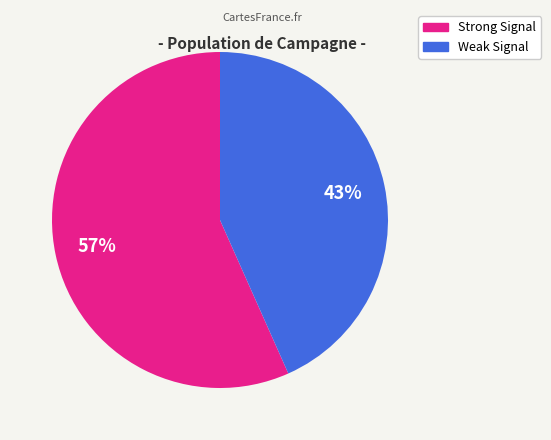

To the nearest percent, what is the average slice percentage?

50%